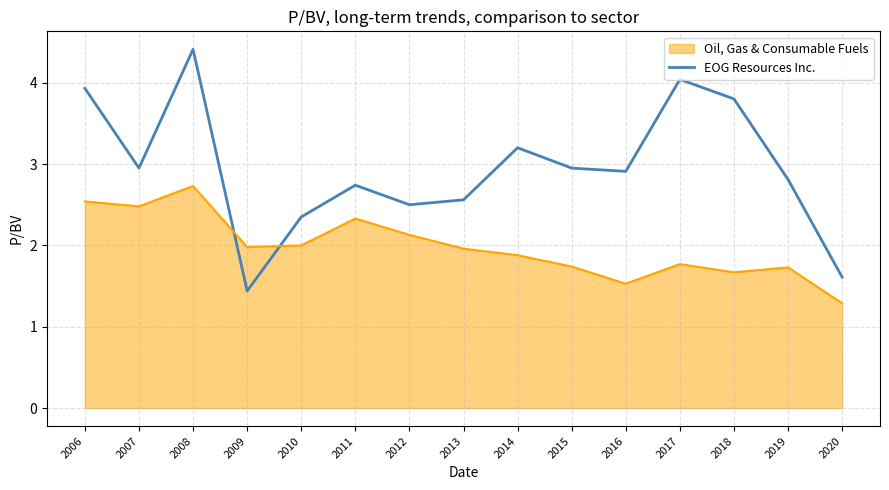

What value does the EOG Resources Inc. series have at 2014?

3.2